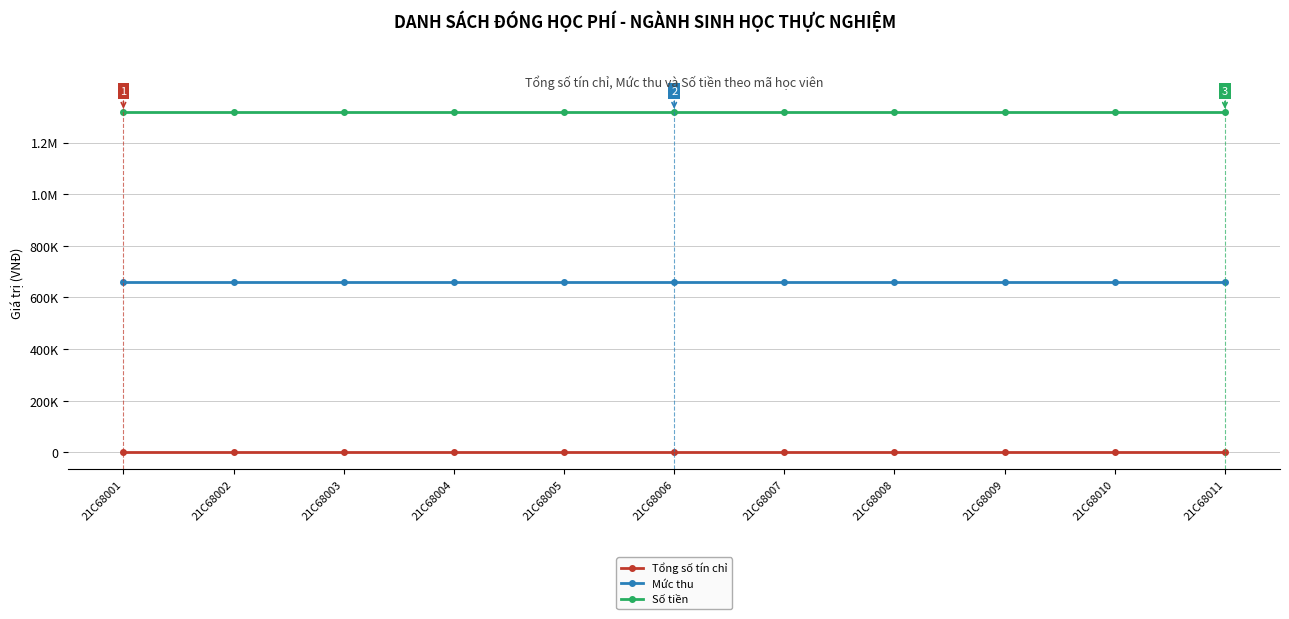

At which label is Tổng số tín chỉ closest to 2?

21C68001